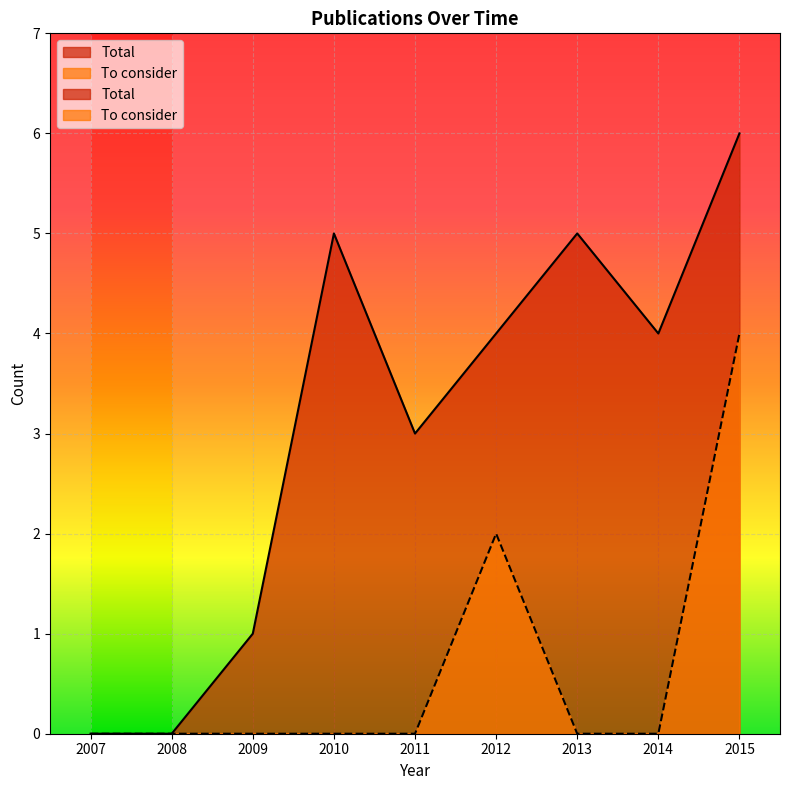

How many positive values does the Total series have?

7